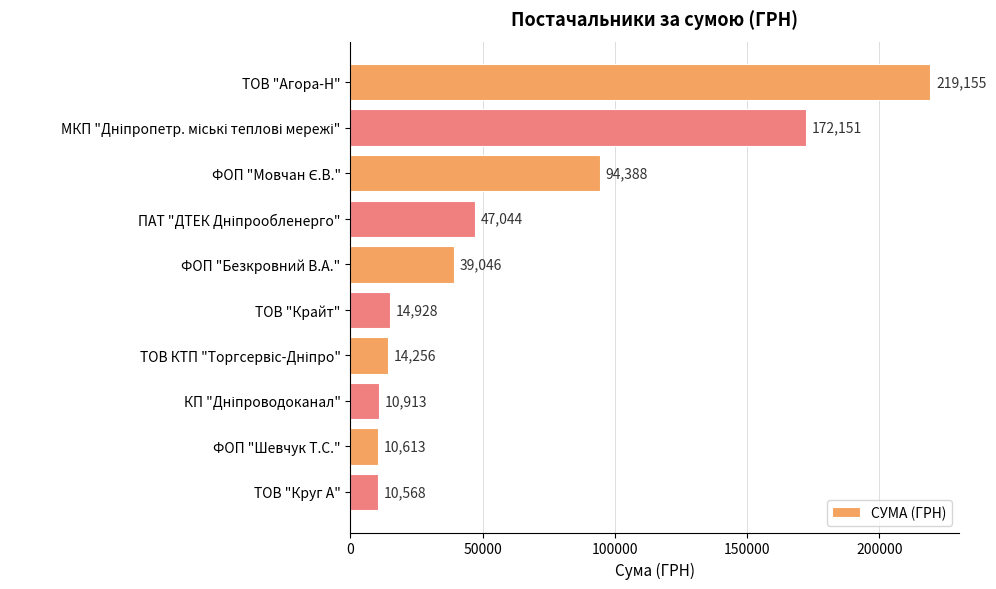

What is the greatest value displayed?

219154.5